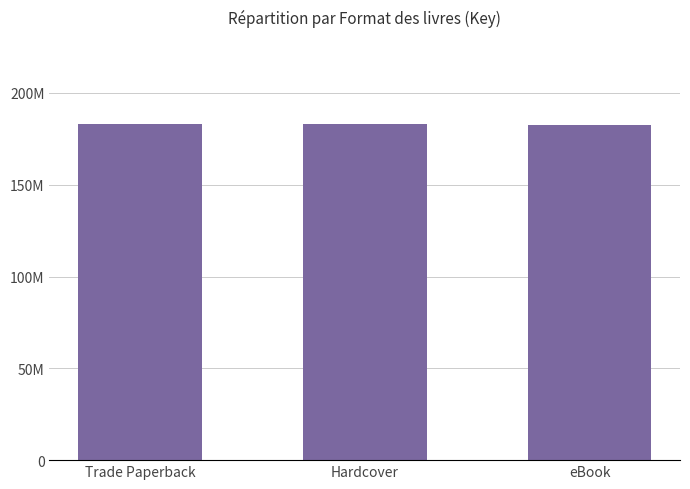

Are the bars horizontal?

No